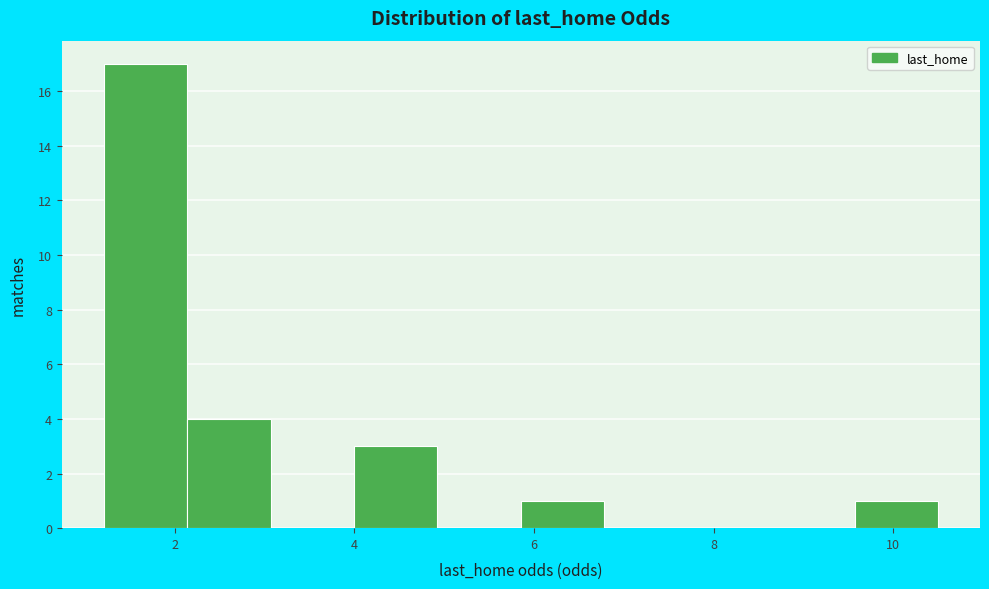

Reading left to right, transcribe this chart: for each bar, give the range it covers on the x-axis and its height. Neither the bar edges nor the heights are printed on the chart, so give them approximately, as read against the axes.

1.2 to 2.2: 17
2.2 to 3.0: 4
3.0 to 4.0: 0
4.0 to 5.0: 3
5.0 to 5.8: 0
5.8 to 6.8: 1
6.8 to 7.8: 0
7.8 to 8.6: 0
8.6 to 9.6: 0
9.6 to 10.6: 1